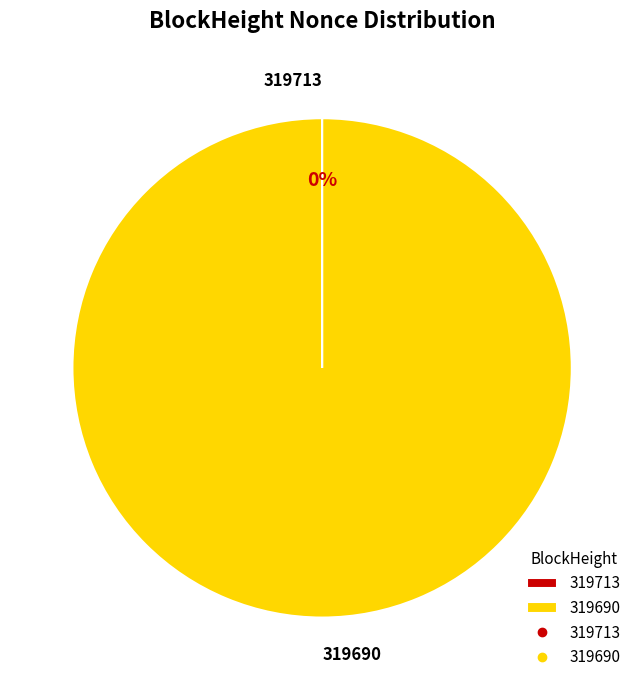

Which category has the biggest portion of the pie?

319690